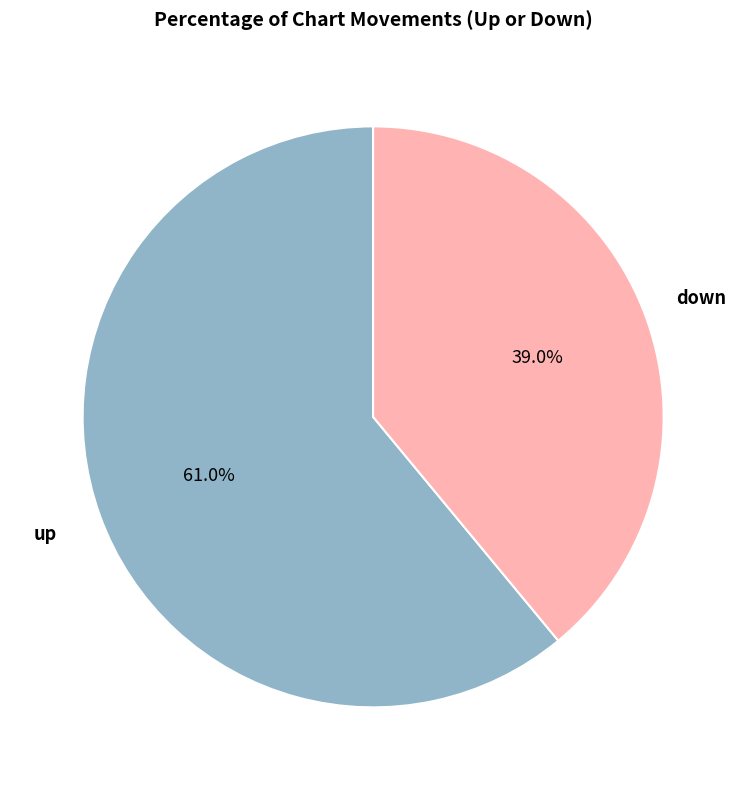

Does any single category account for the majority?

Yes